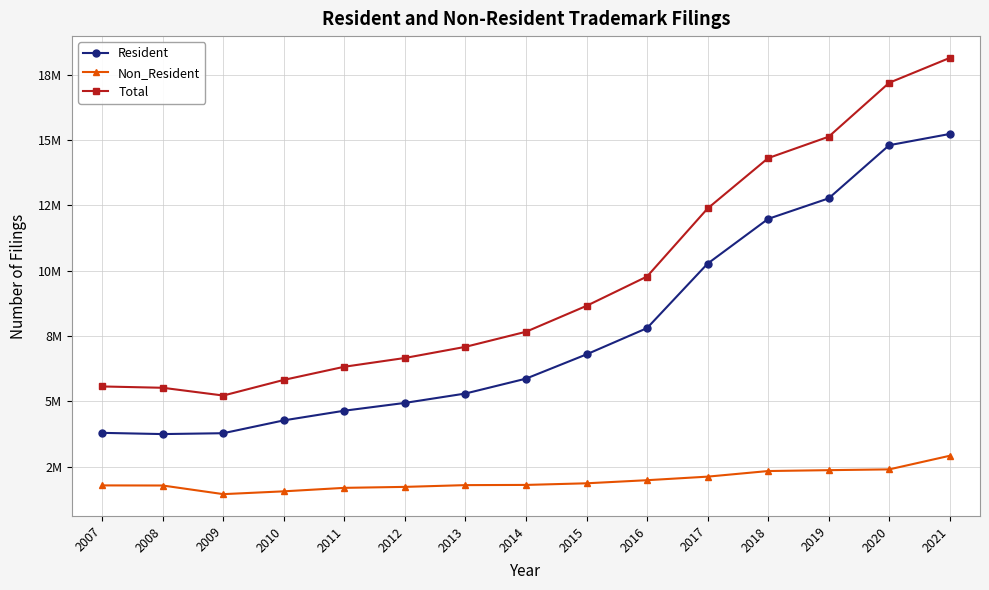

Reading left to right, transcribe all the data shown in this chart.

Resident: 3788900	3742100	3775400	4266800	4637200	4935700	5294900	5864400	6794000	7799600	10267800	11981400	12767800	14803400	15233500
Non_Resident: 1776800	1772800	1442300	1550000	1683300	1720200	1787600	1795300	1857500	1976000	2112300	2327200	2360300	2390400	2911600
Total: 5565700	5514900	5217700	5816800	6320500	6655900	7082500	7659700	8651500	9775600	12380100	14308600	15128100	17193800	18145100